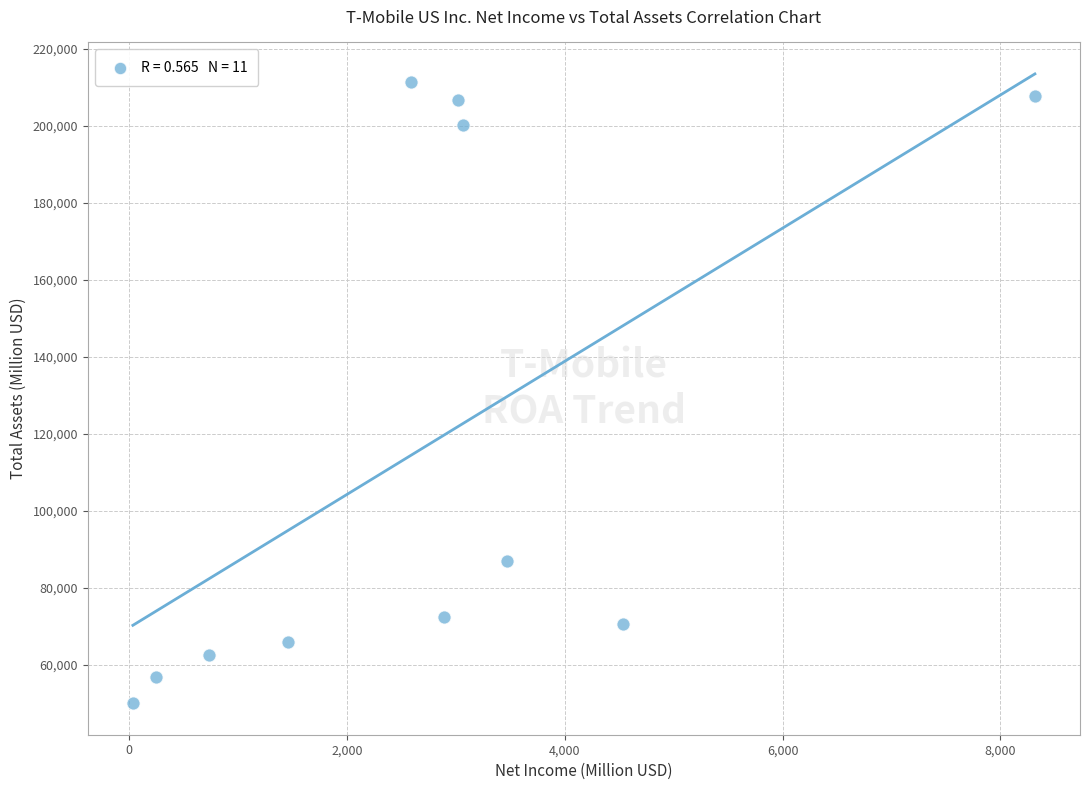

What is the range of Y values (max minus min)?

161385